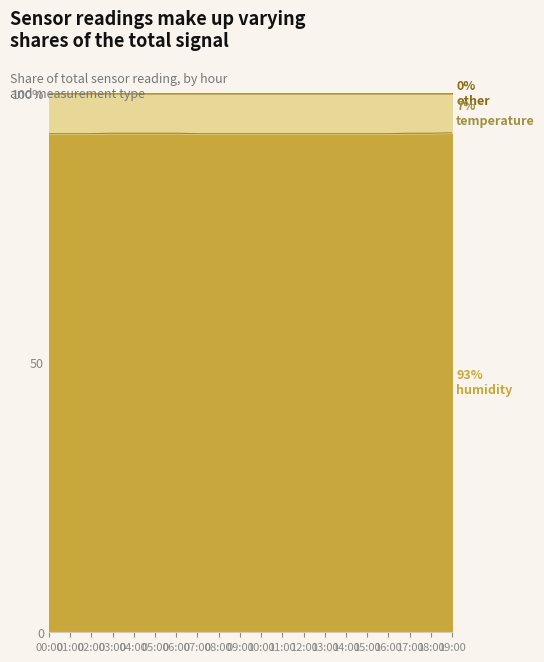

What is the sum of the values at 09:00 and 02:00?

185.0